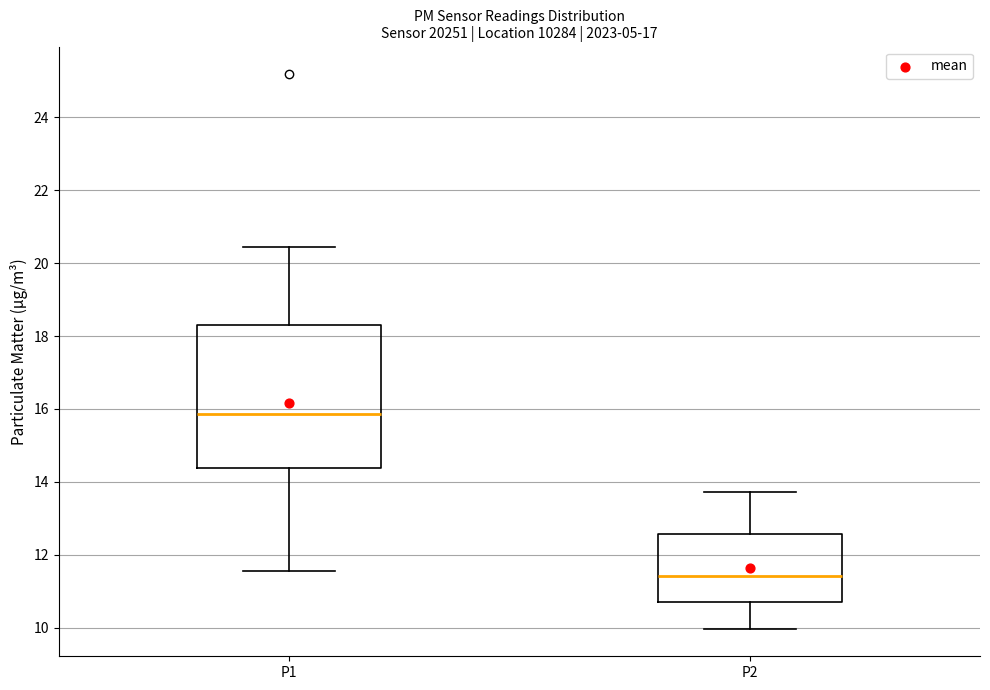

Which box has the highest median line?

P1